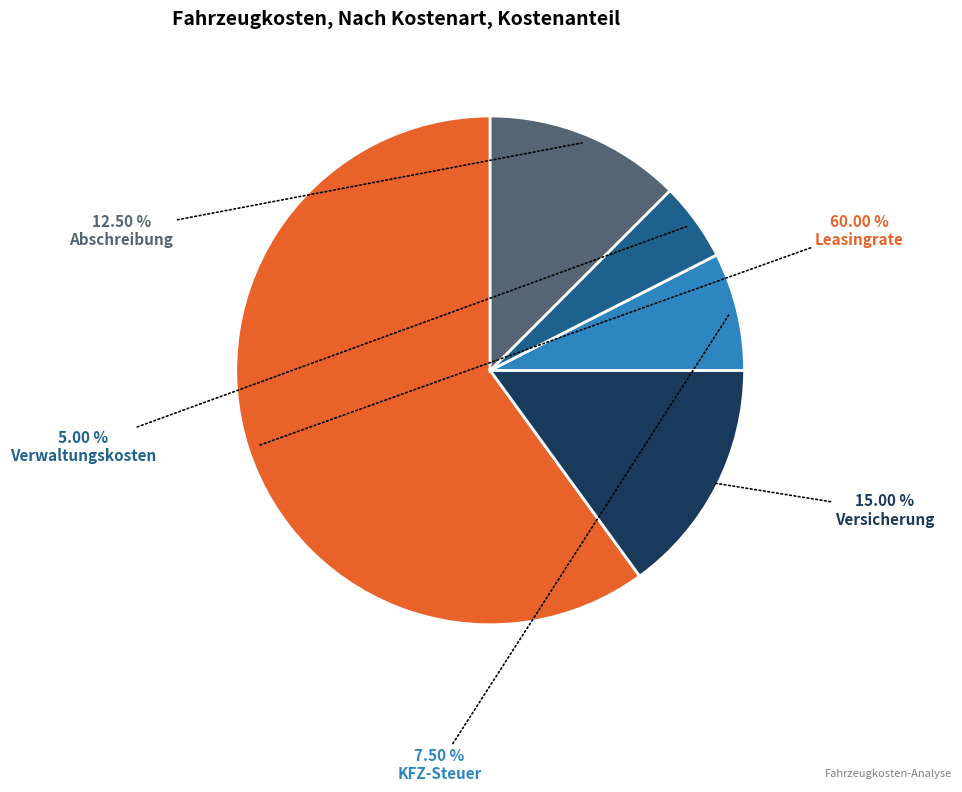

Is there a majority slice in this chart?

Yes